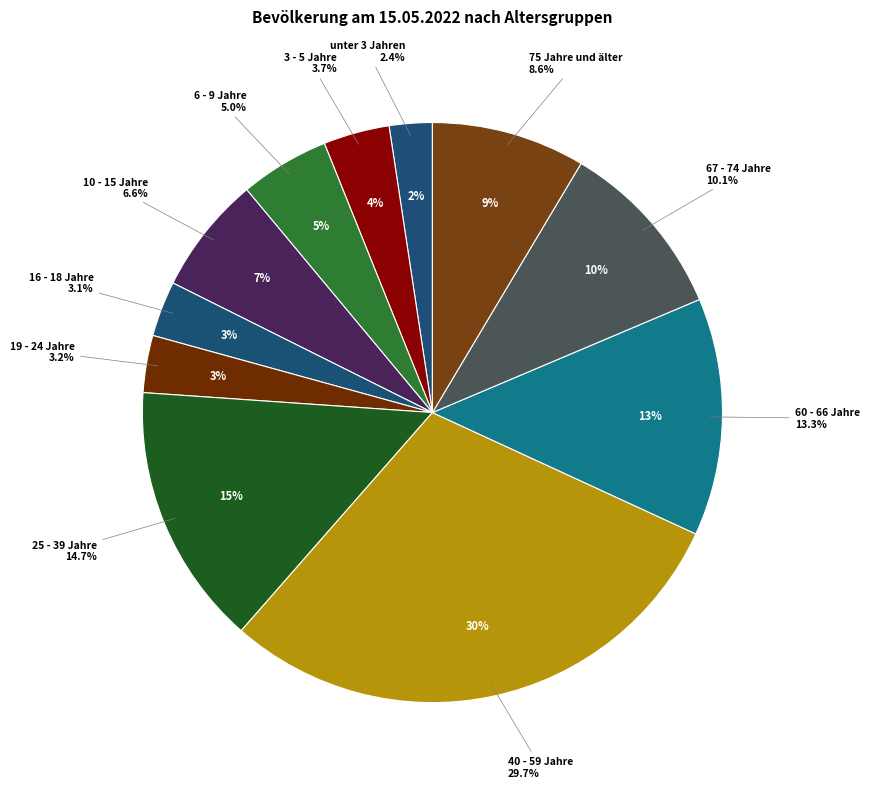

To the nearest percent, what is the average slice percentage?

9%